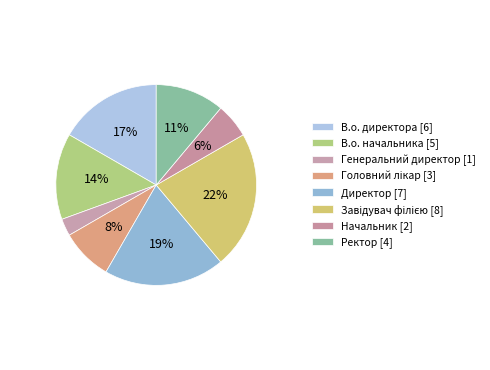

What is the total percentage of В.о. начальника and Директор?

33.3%